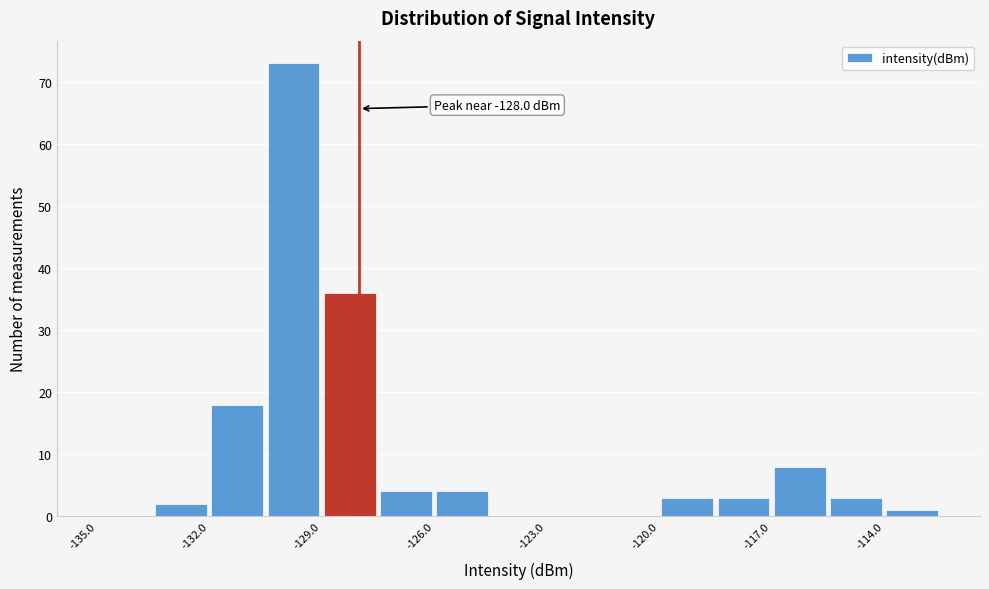

Read against the x-axis, roughly where is the centre of the tallest bar?

-129.5